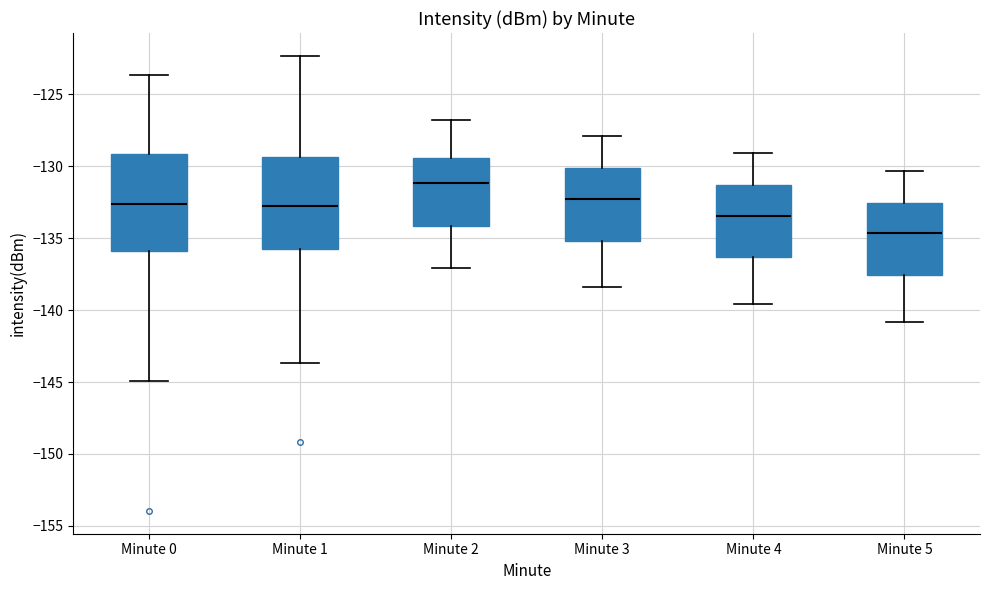

Where does the lower whisker of the box for Minute 3 end on the y-axis? The values are not printed on the chart, so give them approximately, as read against the axis.

-138.5